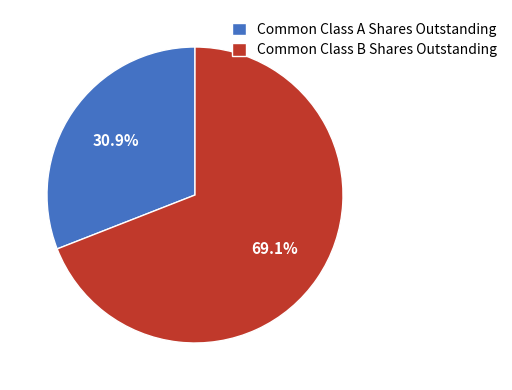

True or false: Common Class A Shares Outstanding accounts for 17% of the total.

False